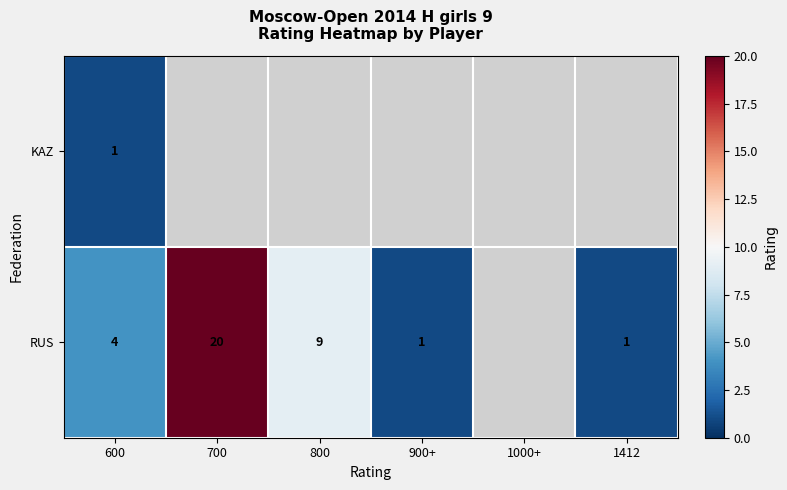

Rank the series at 600 from highest to lowest value.

RUS, KAZ